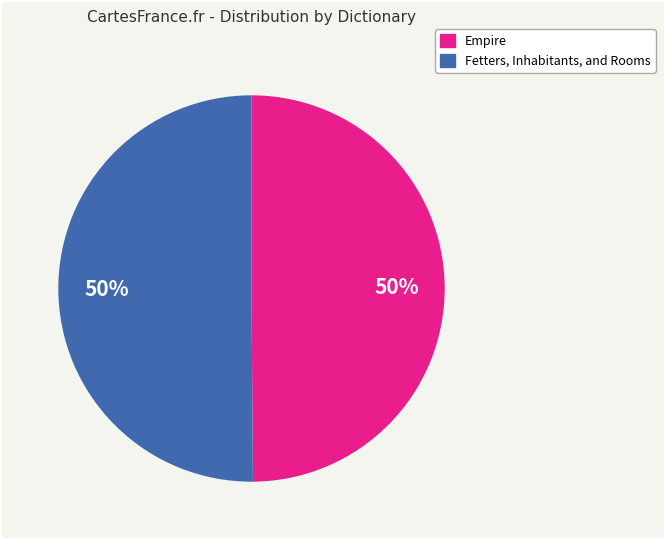

To the nearest percent, what portion does Empire represent?

50%